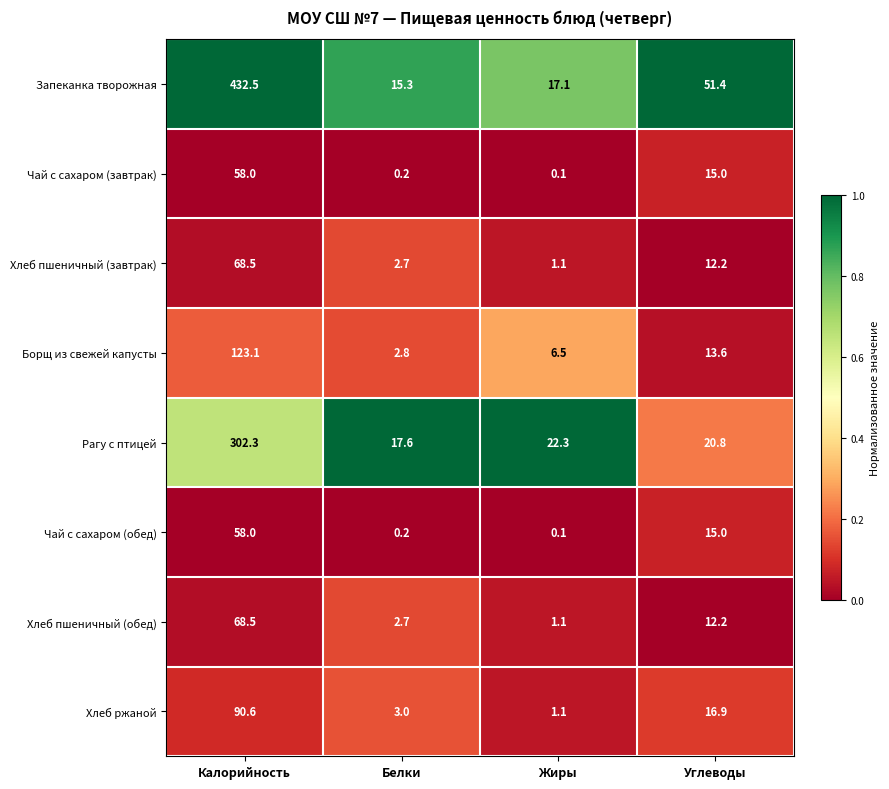

List the labels in order of Запеканка творожная value, largest first.

Калорийность, Углеводы, Жиры, Белки